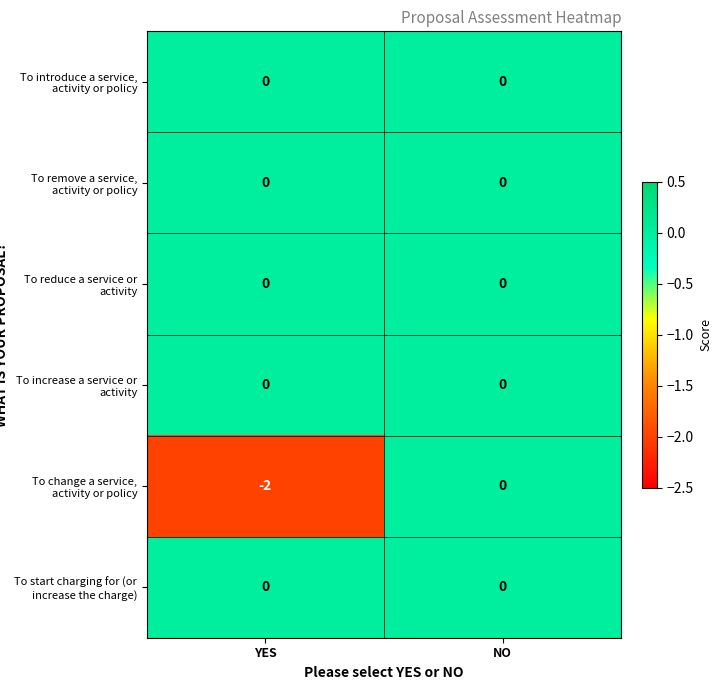

List the labels in order of To change a service, activity or policy value, largest first.

NO, YES